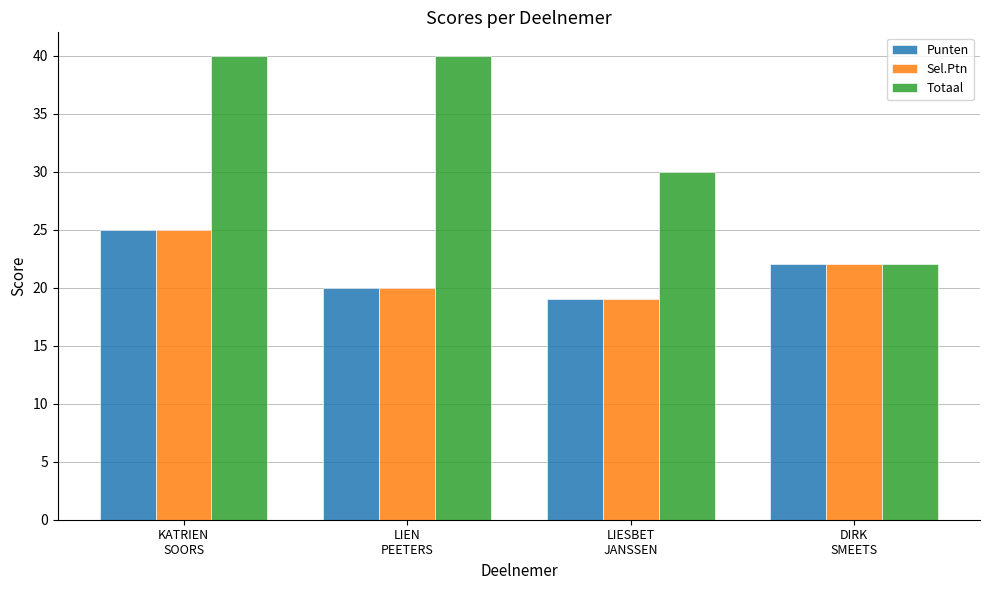

Which category has the lowest value in the Totaal series?

DIRK
SMEETS